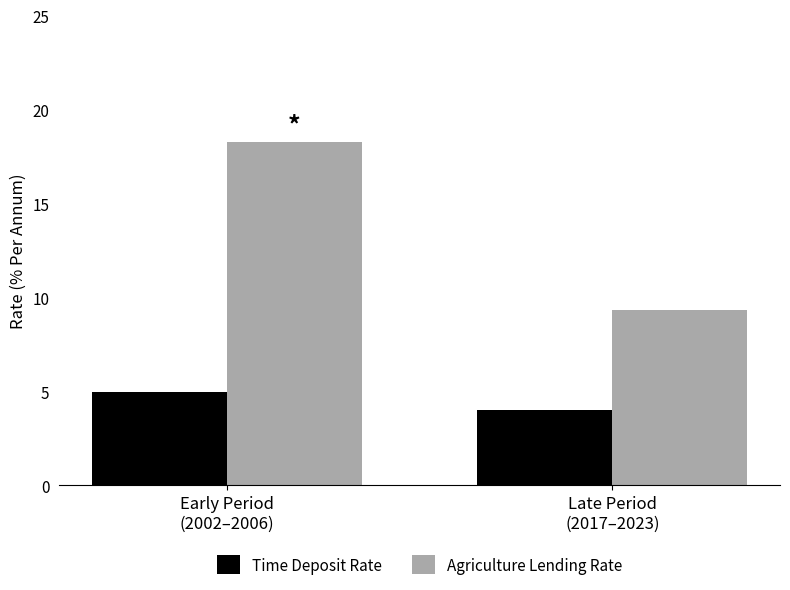

What is the highest value of the Agriculture Lending Rate series?

18.3